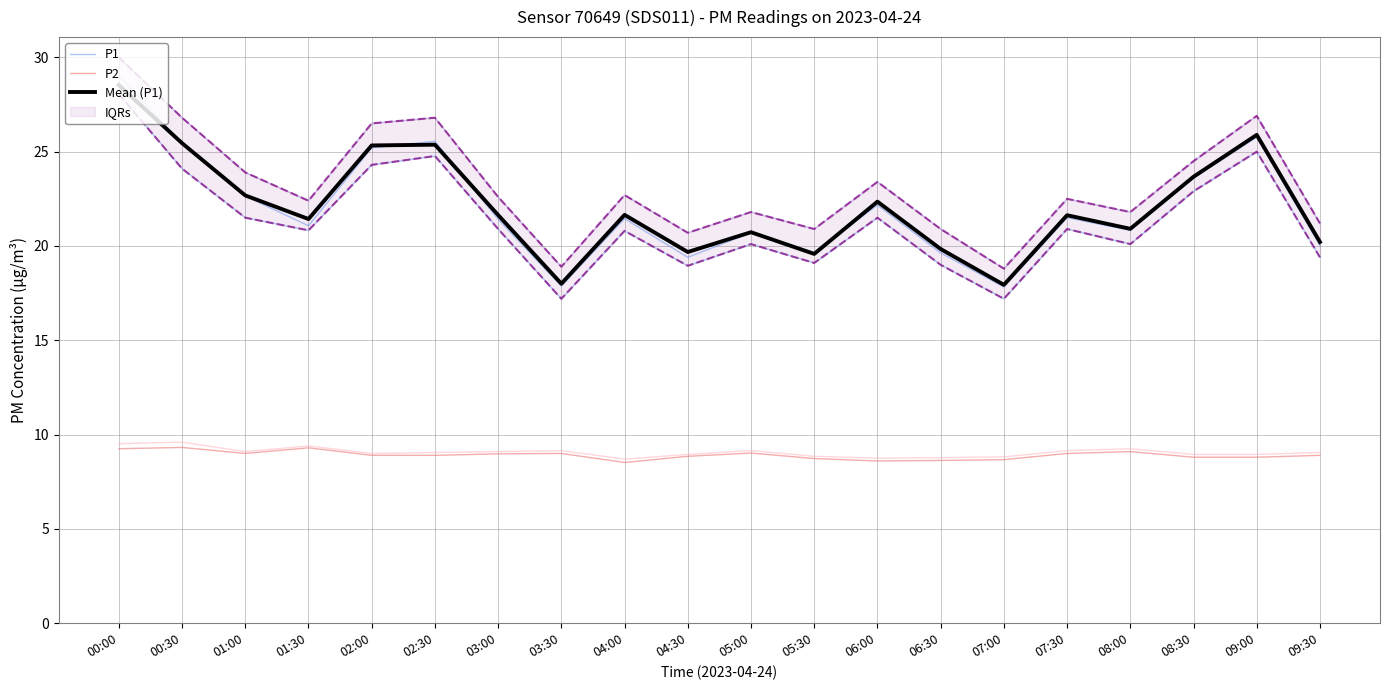

What is the lowest value of the P2 series?

8.5